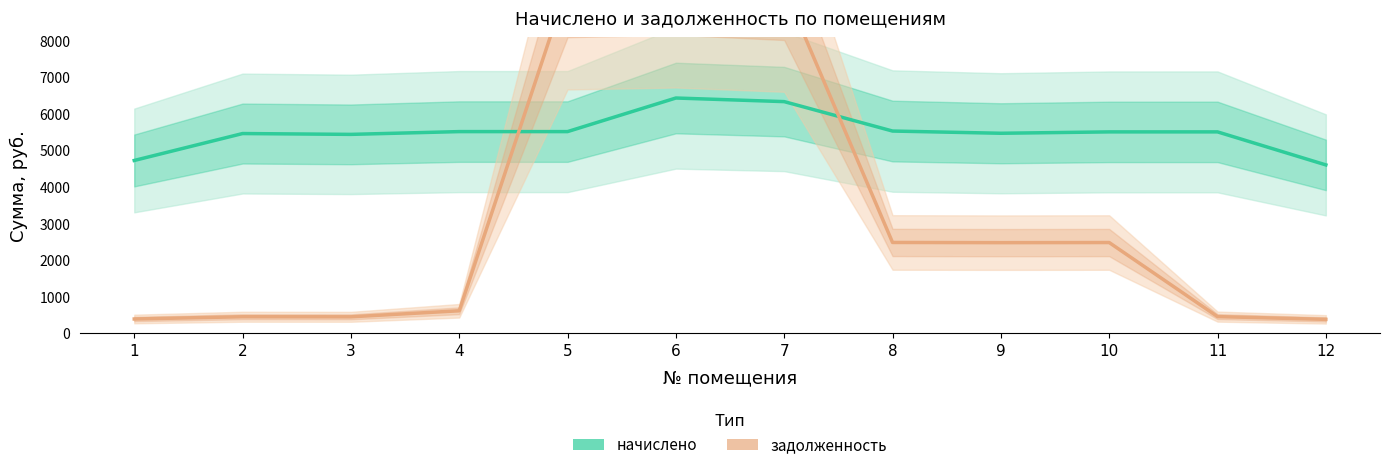

How many times do задолженность and начислено cross each other?

2